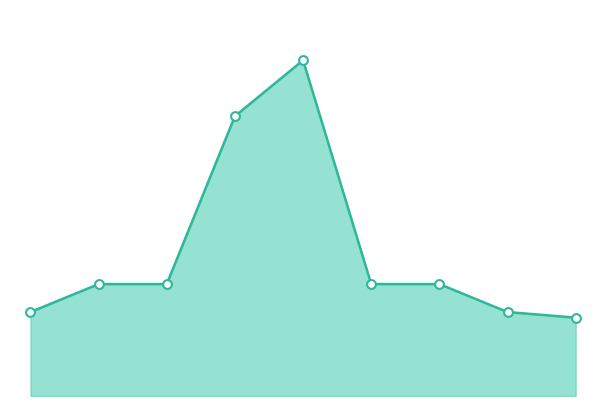

Which series contains the lowest Y value?

Лекції